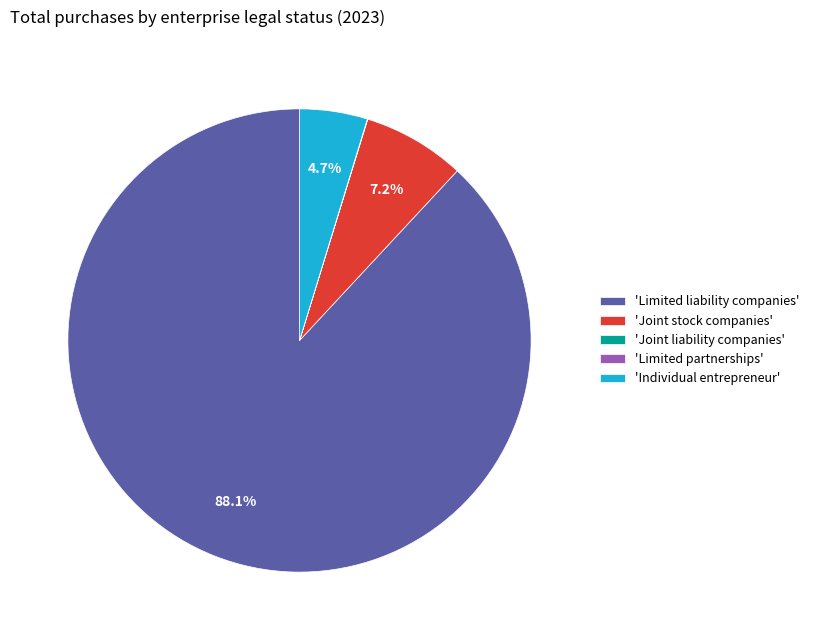

Is the sum of 'Joint stock companies' and 'Limited liability companies' greater than half?

Yes